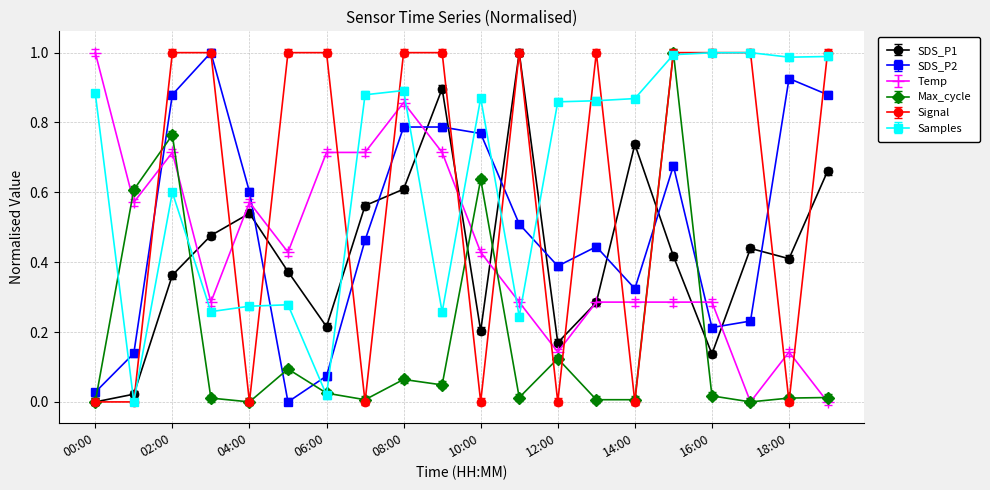

Does the chart display data point markers on the line(s)?

Yes